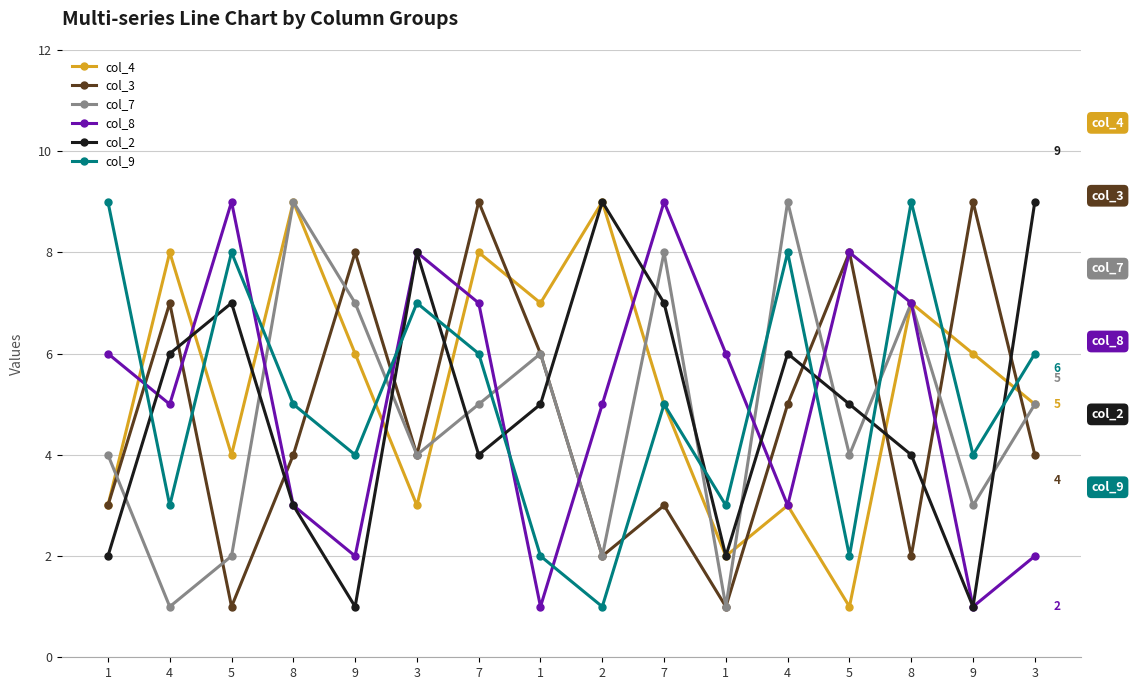

In col_4, how many points are lower than both neighbors (excluding endpoints)?

5